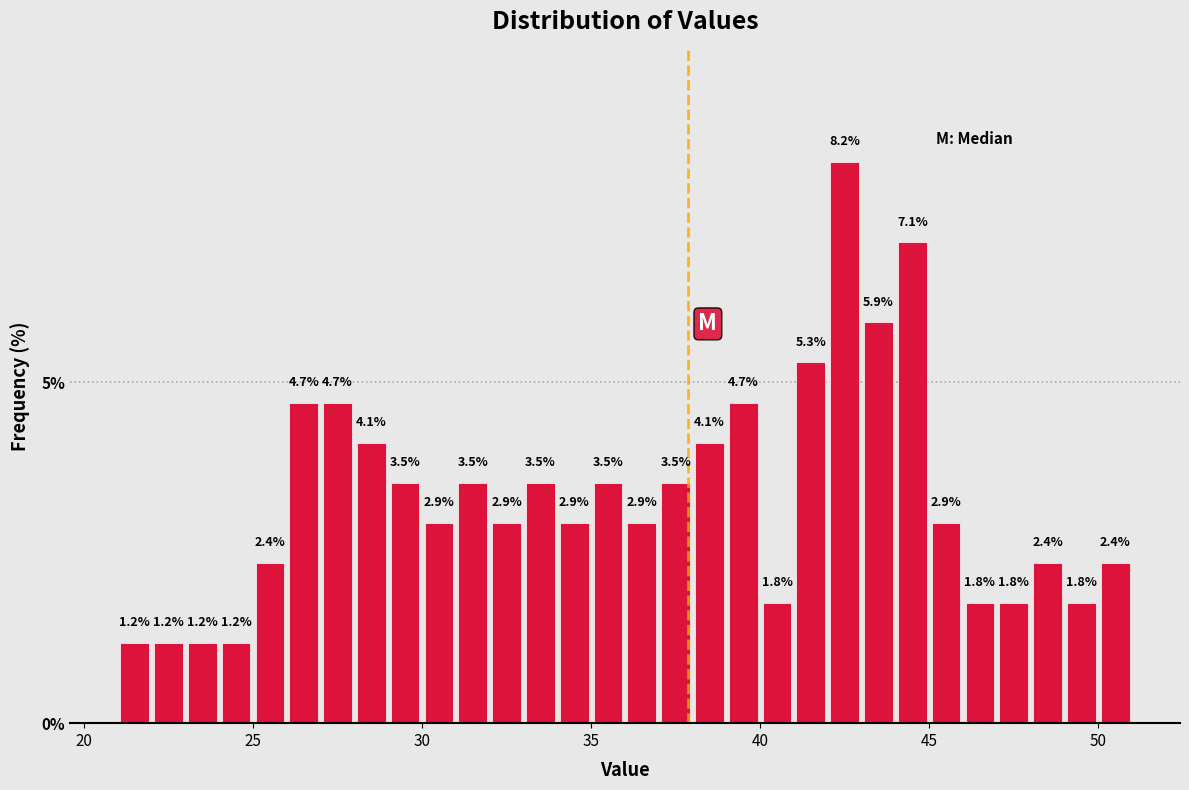

Around what value on the x-axis is the tallest bar? Give the approximate position of its centre, as read against the axis.

42.5